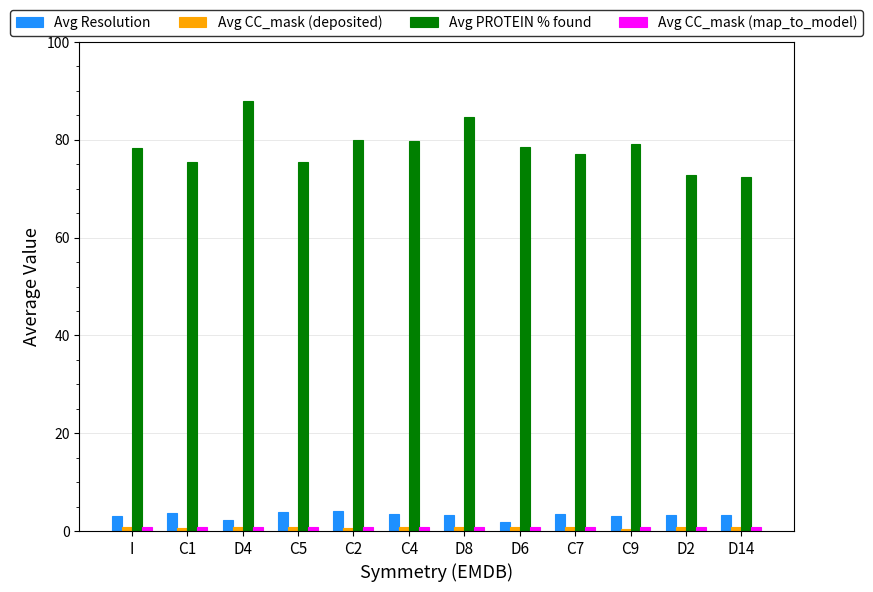

Which label corresponds to the largest value in the chart?

D4